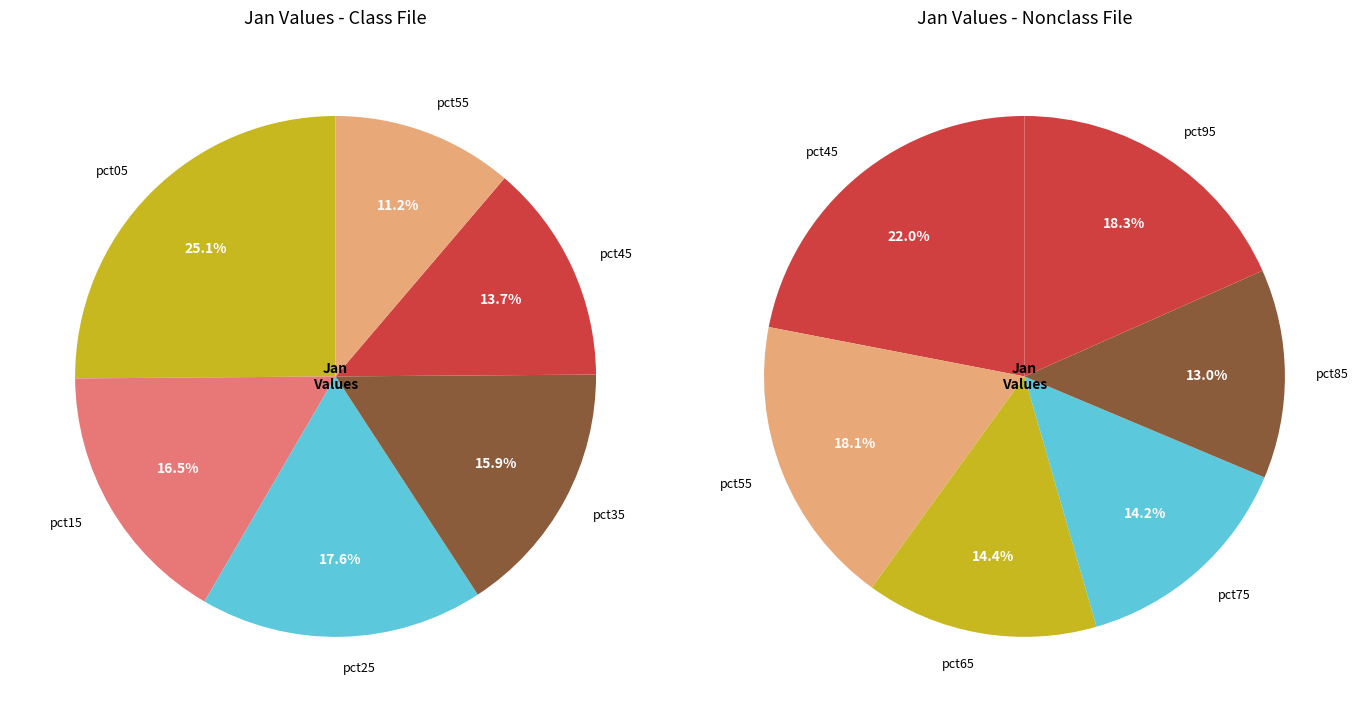

Does pct05 represent more than half of the total?

No